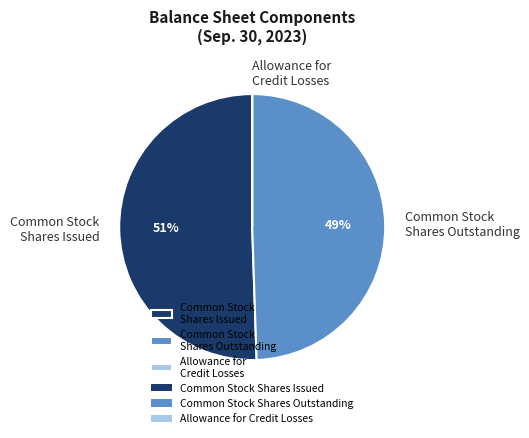

Is it true that Common Stock Shares Issued is 38% of the pie?

False